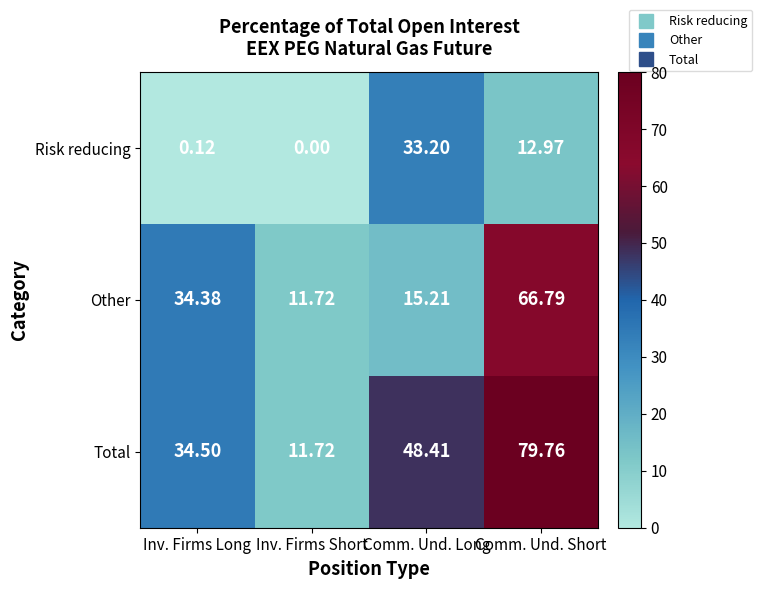

Rank the series at Comm. Und. Short from lowest to highest value.

Risk reducing, Other, Total